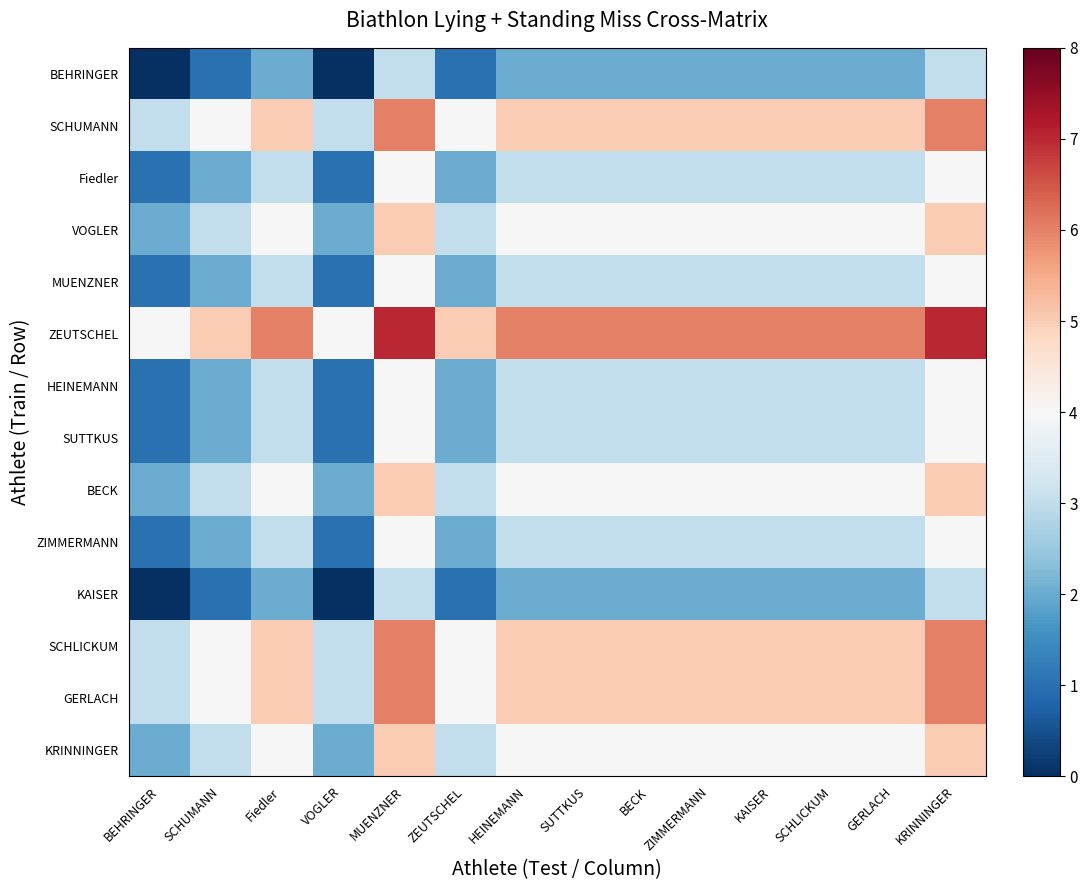

What is the maximum value shown in the chart?

7